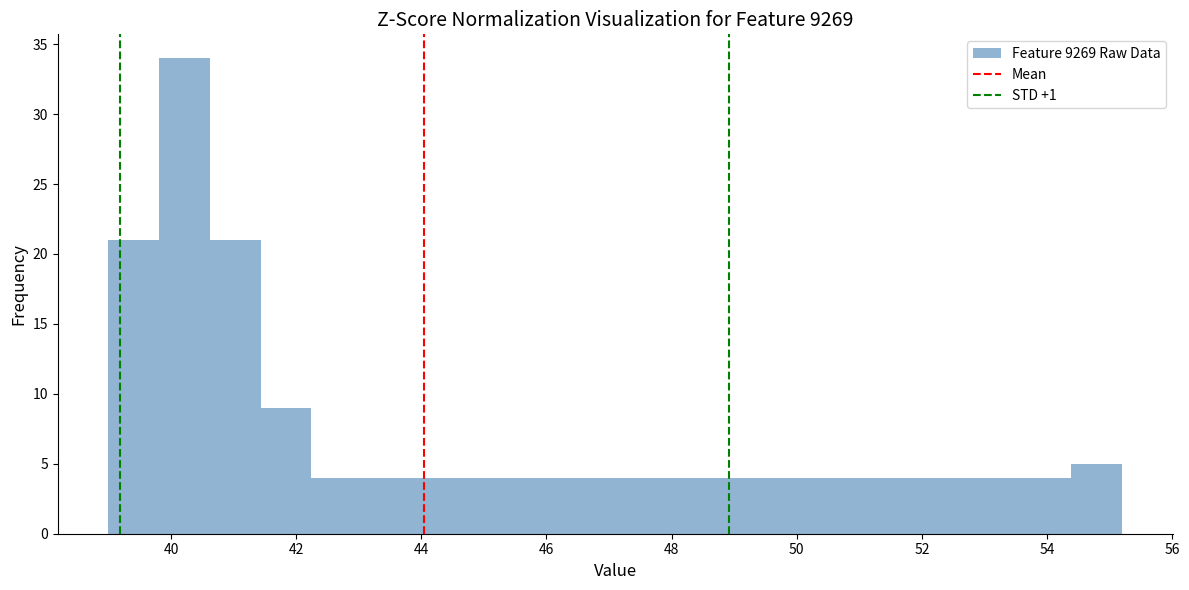

Over which range of the x-axis is the bar tallest?

39.8 to 40.6